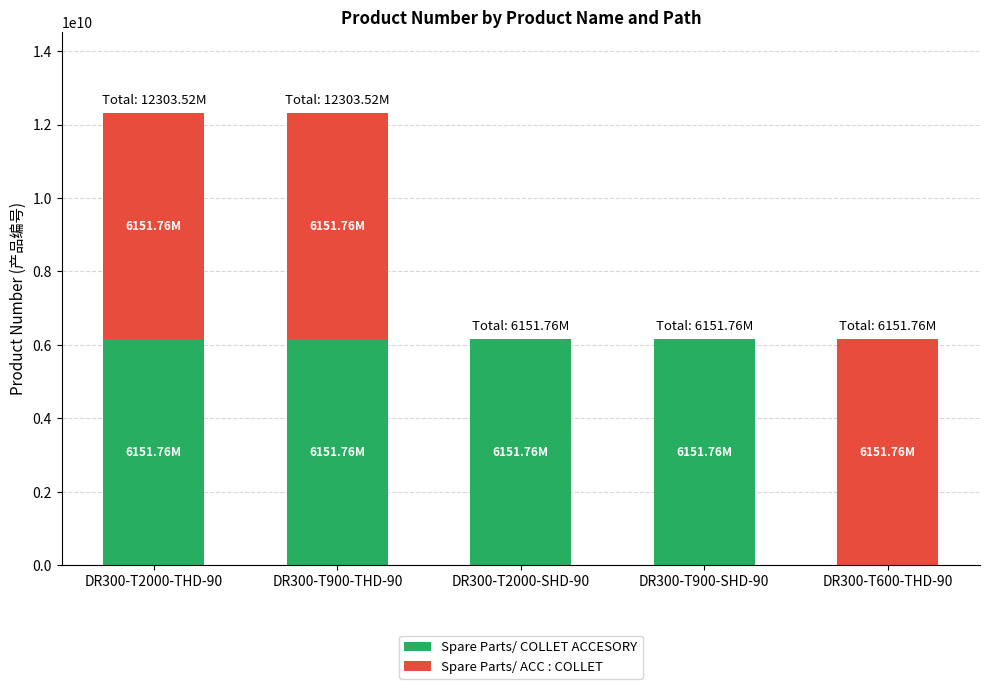

What is the sum of all Spare Parts/ COLLET ACCESORY values?

24607041780